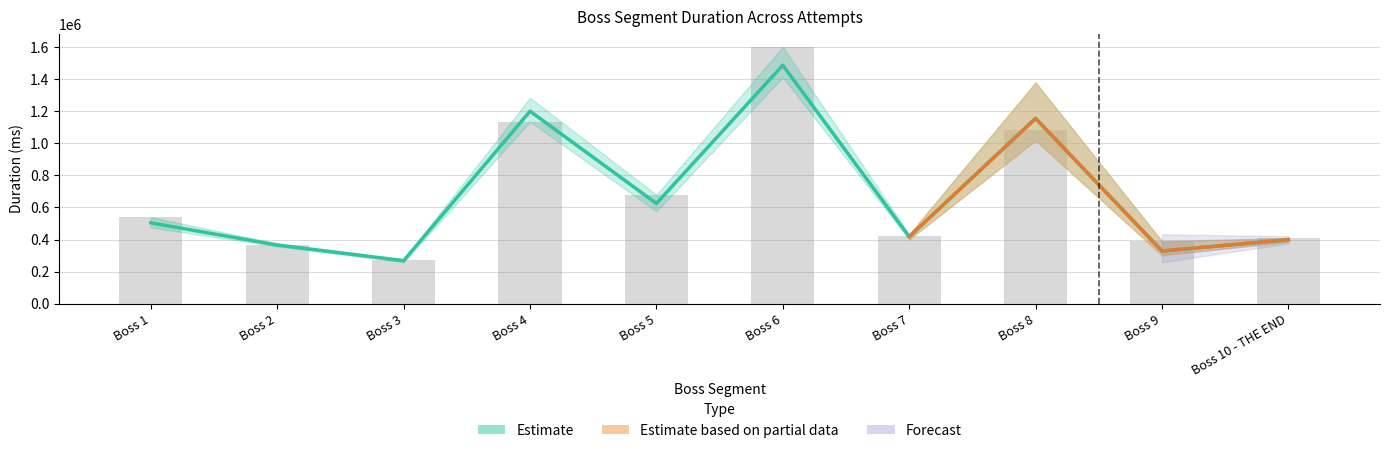

Is it true that Attempt #1 (raw) equals 398940.3 at Boss 3?

False